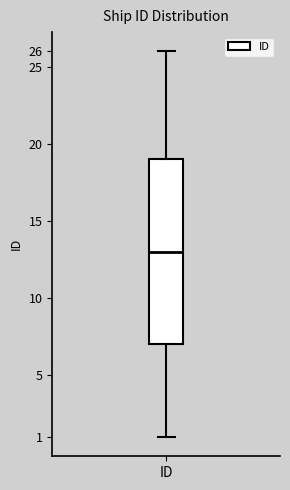

Where does the lower whisker of the box for ID end on the y-axis? The values are not printed on the chart, so give them approximately, as read against the axis.

1